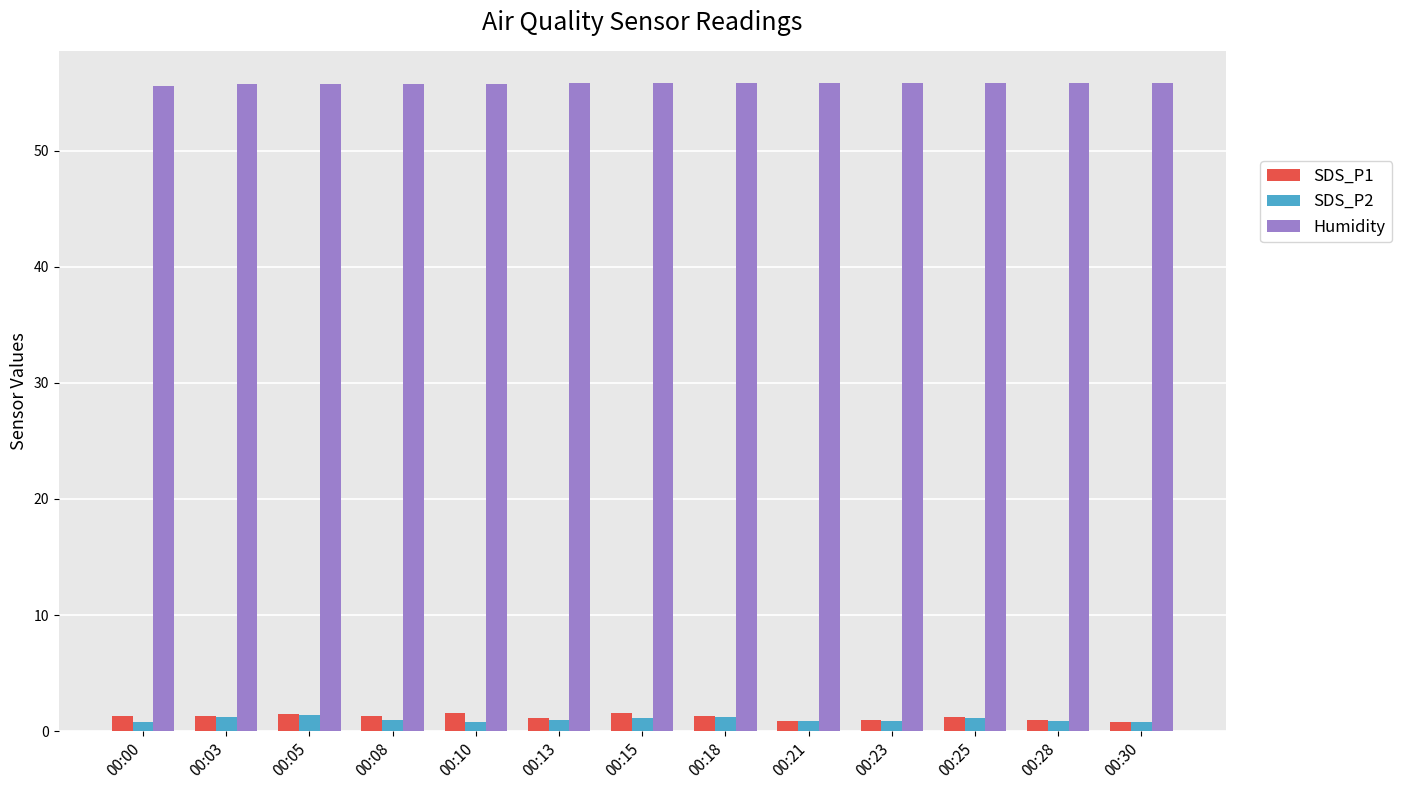

What is the average value of the SDS_P1 series?

1.2